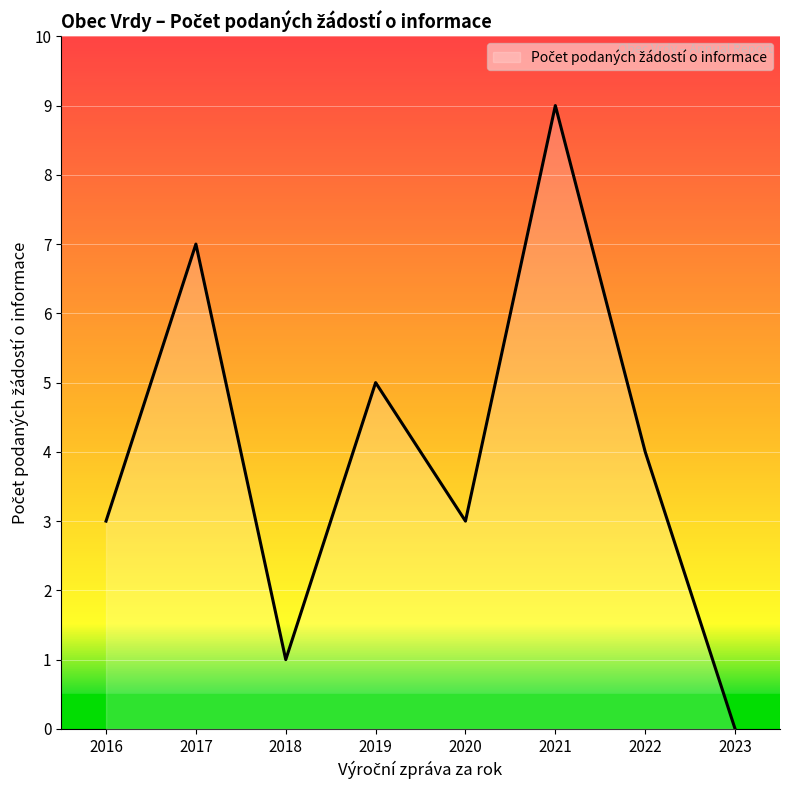

What is the difference between the second highest and minimum values?

7